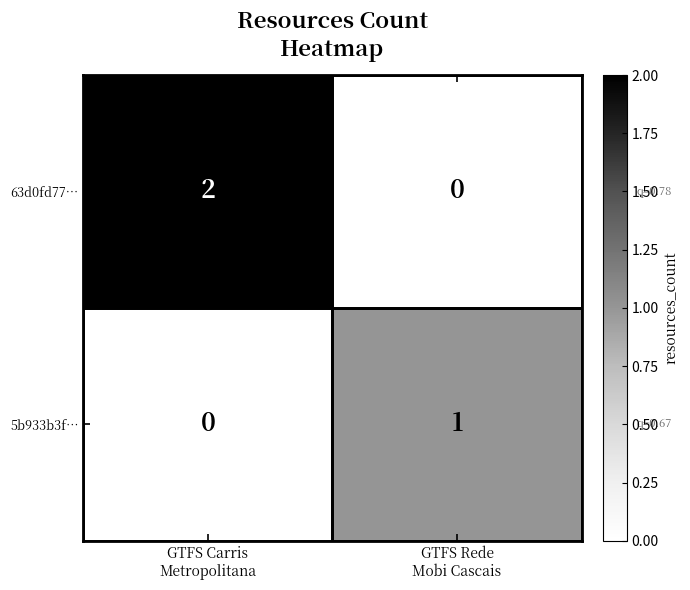

At GTFS Carris
Metropolitana, list the series in order from largest to smallest.

63d0fd77…, 5b933b3f…